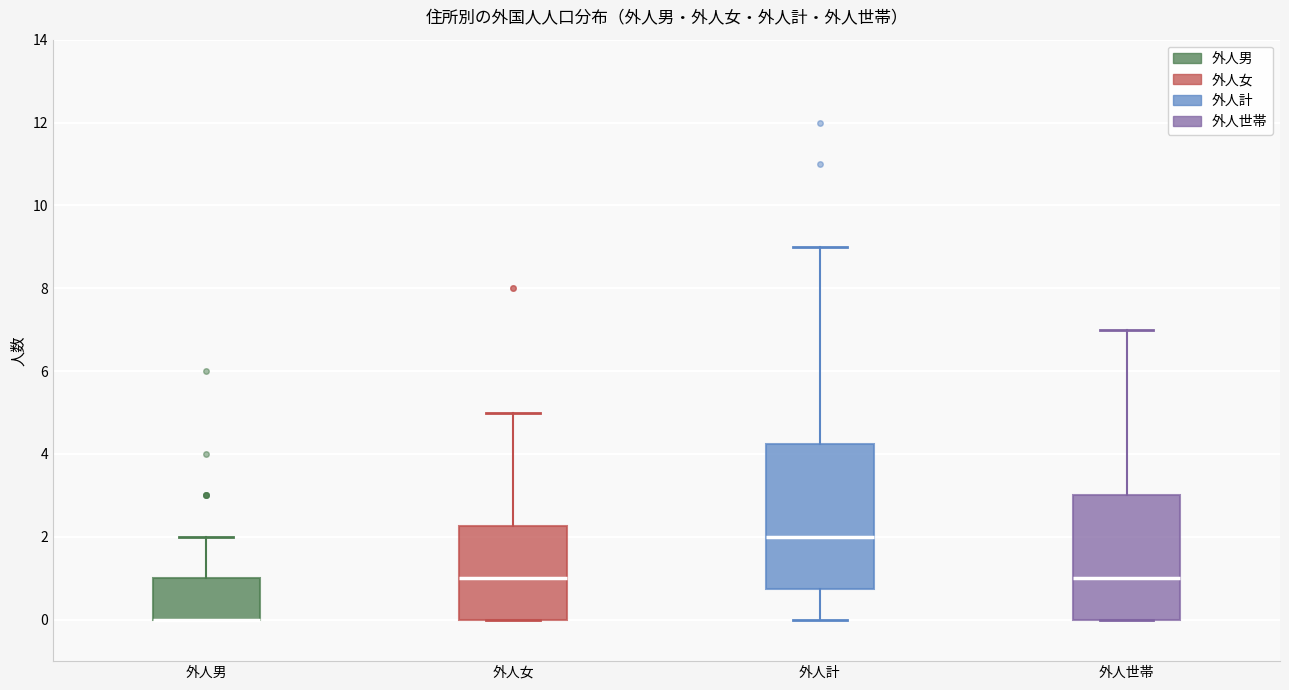

Which box is the tallest, from its lower edge to its upper edge?

外人計